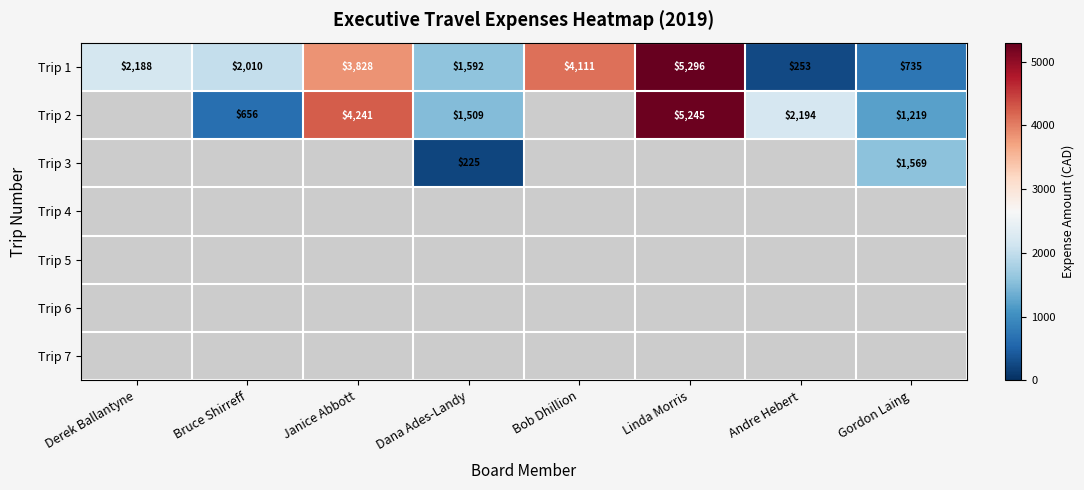

What is the difference between the second highest and second lowest values in the Trip 1 series?

3376